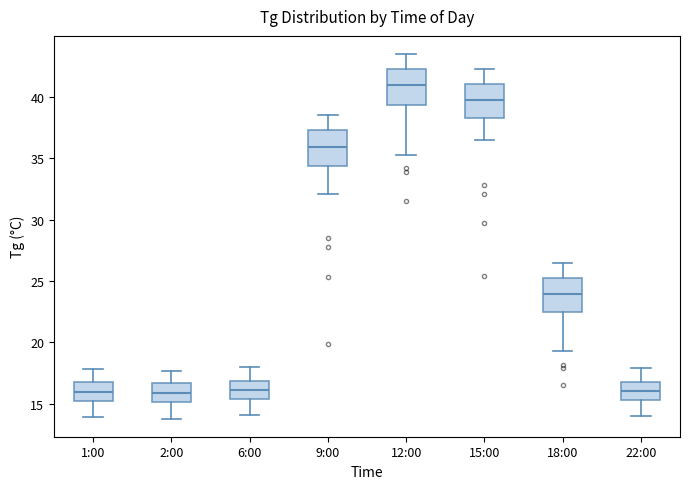

Reading left to right, transcribe this box plot: for each box, give where its median line is, the range the box spans, and where its two whiskers end, as read against the y-axis. The values are not printed on the chart, so give them approximately, as read against the axis.

1:00: median 16.0, box 15.0 to 17.0, whiskers 14.0 to 18.0
2:00: median 16.0, box 15.0 to 16.5, whiskers 14.0 to 17.5
6:00: median 16.0, box 15.5 to 17.0, whiskers 14.0 to 18.0
9:00: median 36.0, box 34.5 to 37.5, whiskers 32.0 to 38.5
12:00: median 41.0, box 39.5 to 42.5, whiskers 35.5 to 43.5
15:00: median 40.0, box 38.5 to 41.0, whiskers 36.5 to 42.5
18:00: median 24.0, box 22.5 to 25.5, whiskers 19.5 to 26.5
22:00: median 16.0, box 15.5 to 17.0, whiskers 14.0 to 18.0